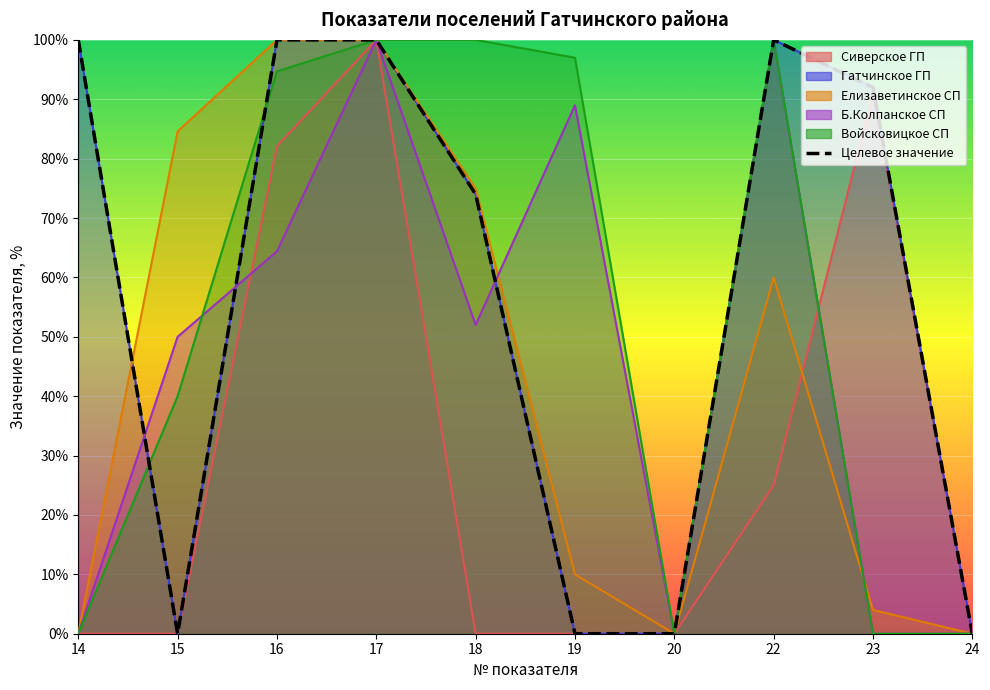

How many data points in Целевое значение are less than 92?

5